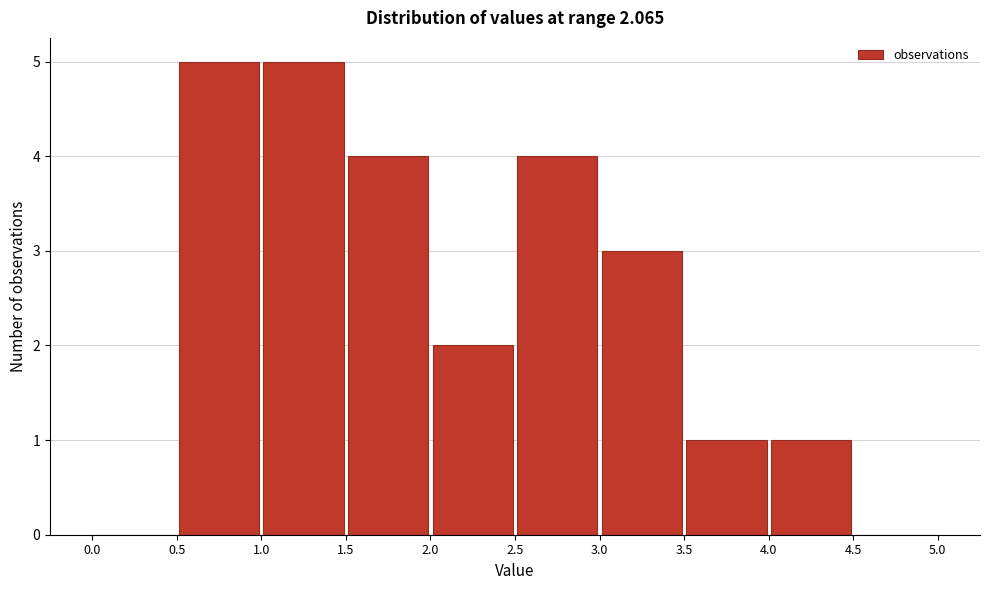

Reading left to right, list every bar in this chart as the range it spans on the x-axis followed by its height. The values are not printed on the chart, so give them approximately, as read against the axis.

0.0 to 0.5: 0
0.5 to 1.0: 5
1.0 to 1.5: 5
1.5 to 2.0: 4
2.0 to 2.5: 2
2.5 to 3.0: 4
3.0 to 3.5: 3
3.5 to 4.0: 1
4.0 to 4.5: 1
4.5 to 5.0: 0